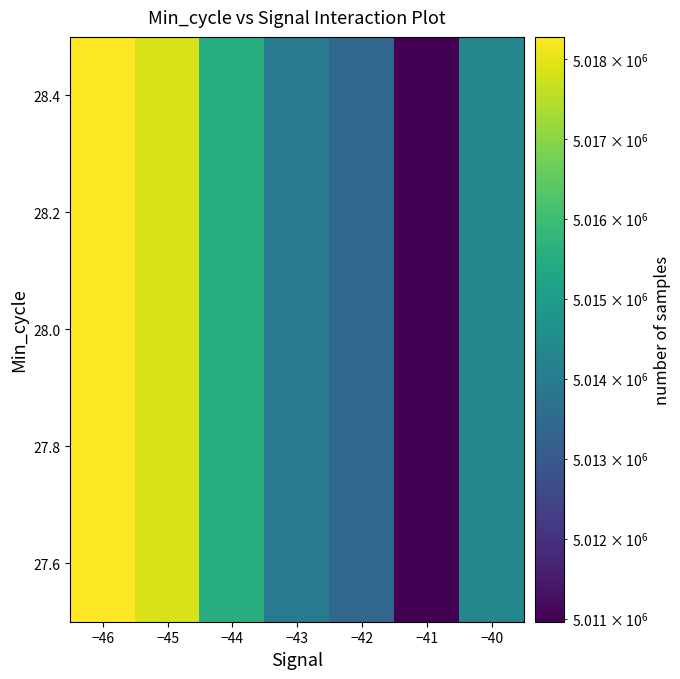

Reading right to left, transcribe all the data shown in this chart.

5014342.5	5010959.8	5013381.4	5013998.7	5015587.7	5017834.5	5018276.0